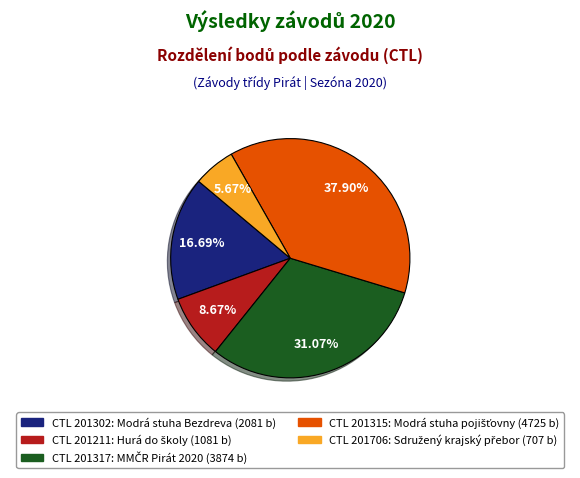

Is there any slice that represents more than half of the pie?

No